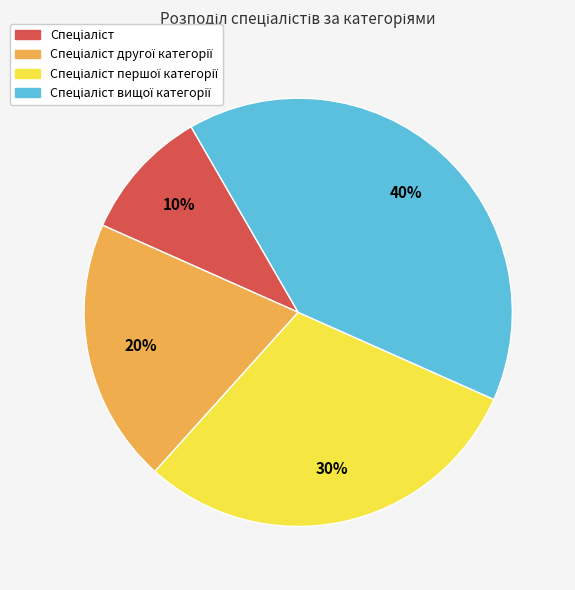

To the nearest percent, what is the difference between the largest and smallest slice percentages?

30%